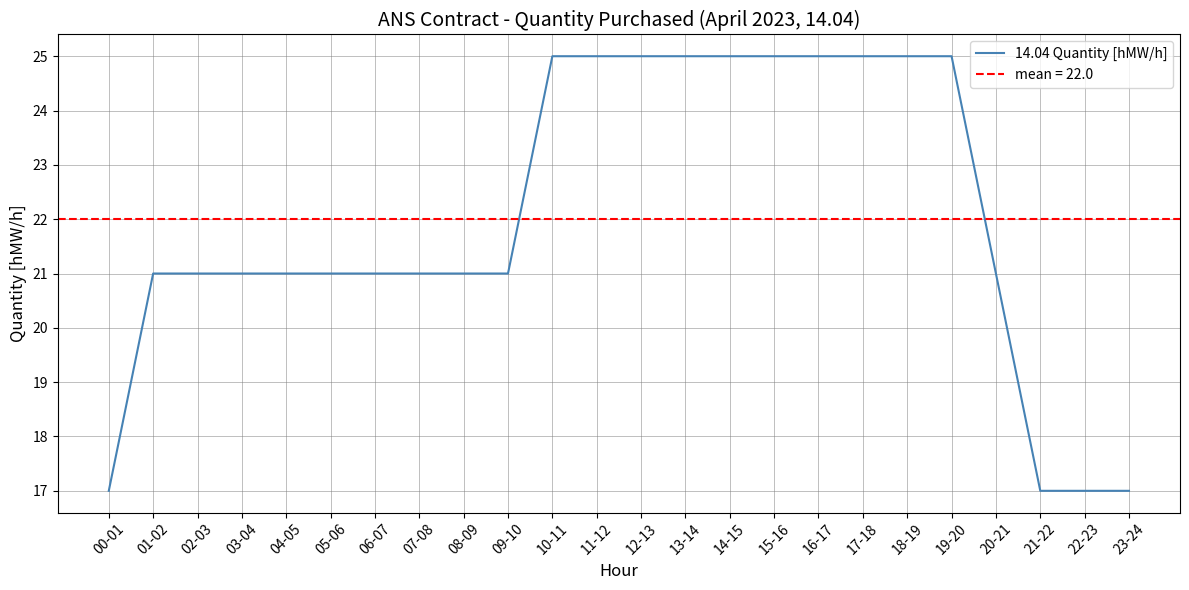

What is the label of the 14th point from the right?

10-11